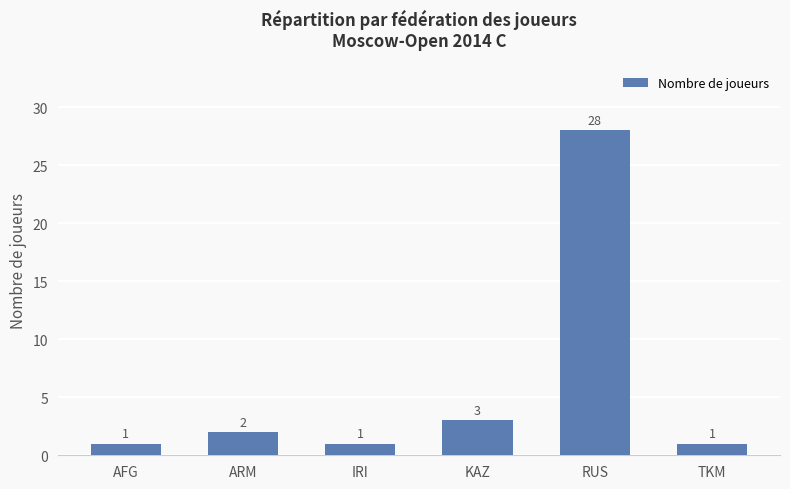

Count the number of categories in the chart.

6